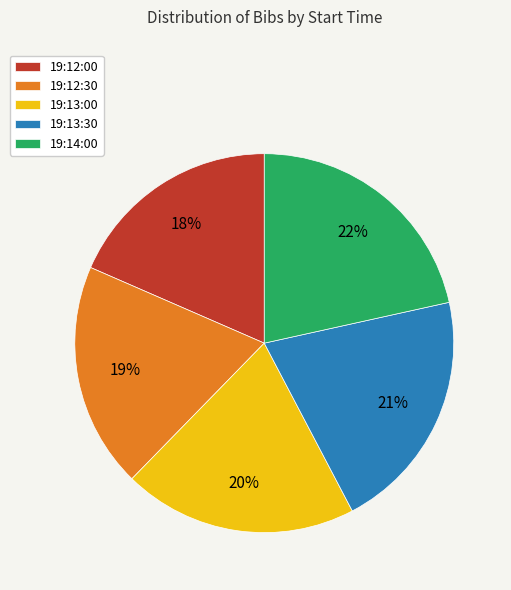

What is the ratio of the value at 19:14:00 to the value at 19:13:00?

1.1